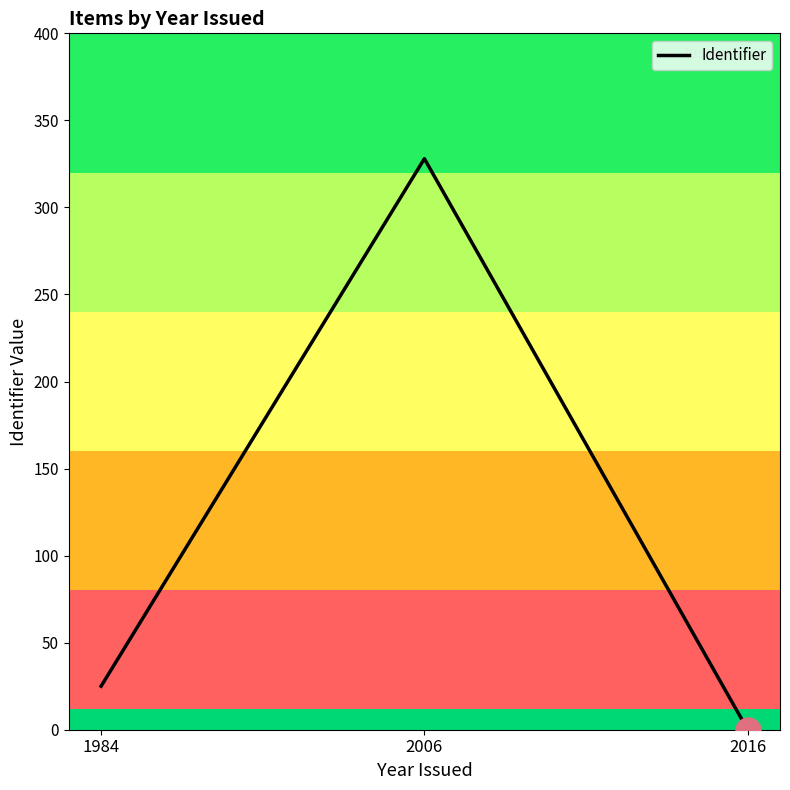

True or false: the data shows -120 at 2016.

False